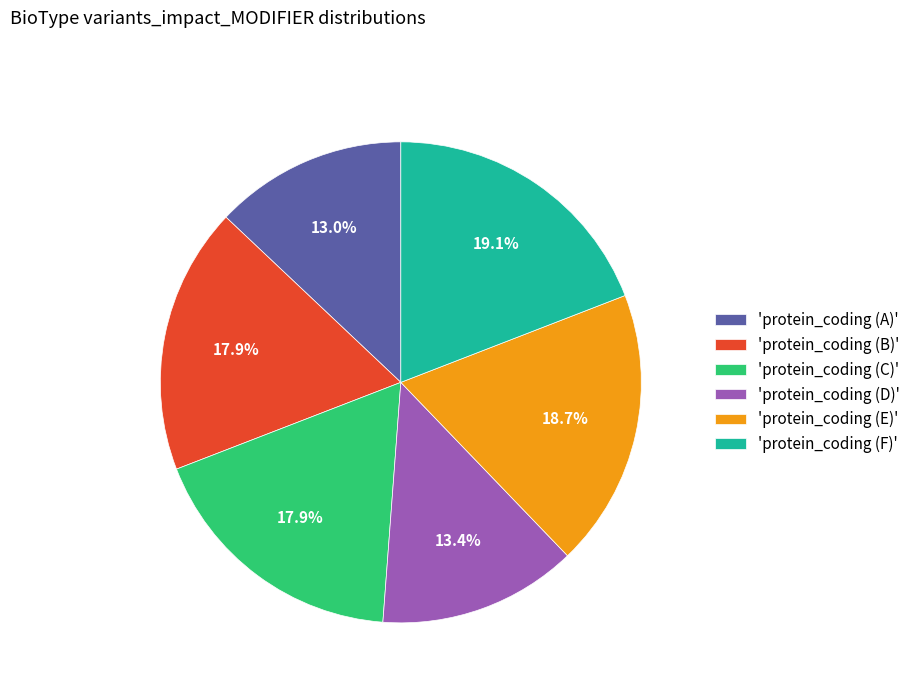

How many segments does this pie chart have?

6